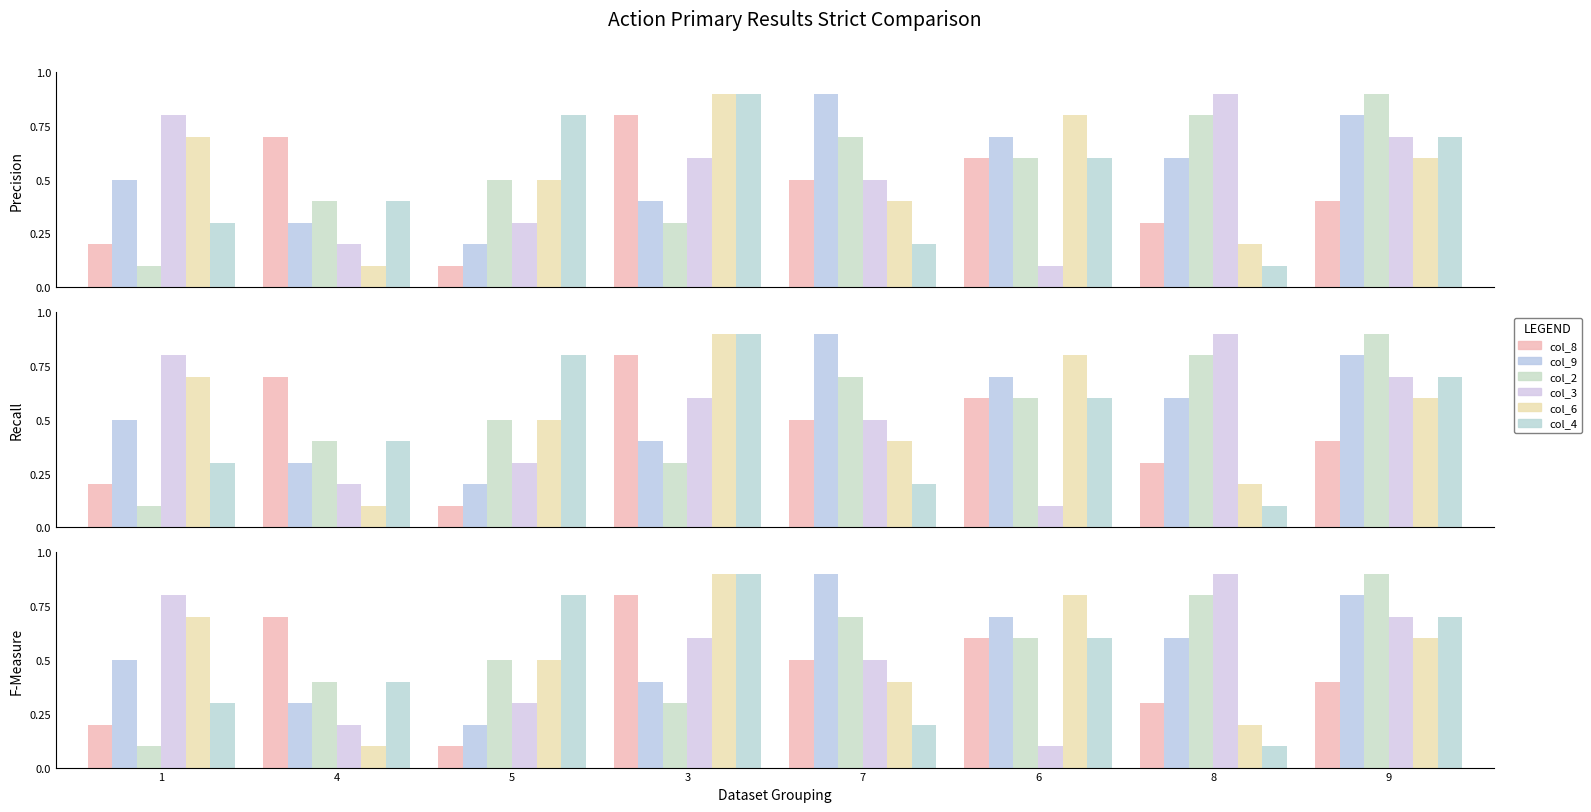

Which category has the lowest value in the col_4 series?

8